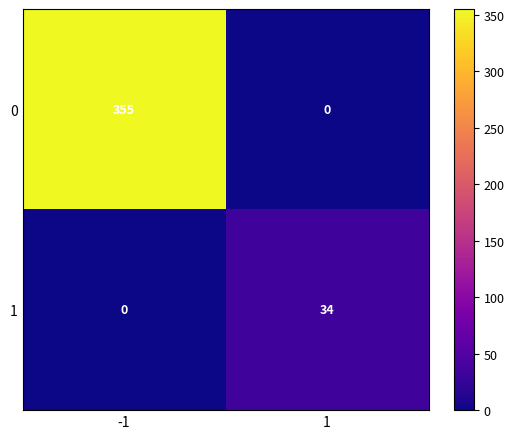

Between -1 and 1, which series saw the biggest shift?

0